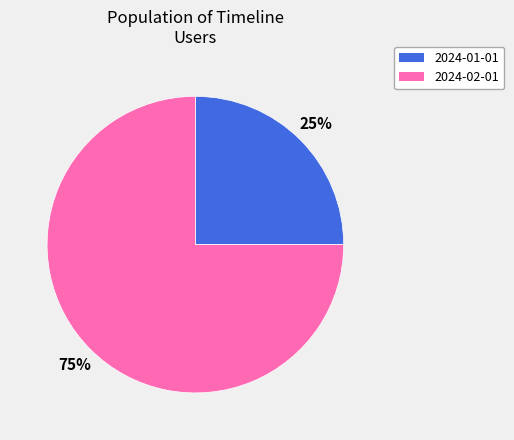

What is the ratio of the value at 2024-02-01 to the value at 2024-01-01?

3.0